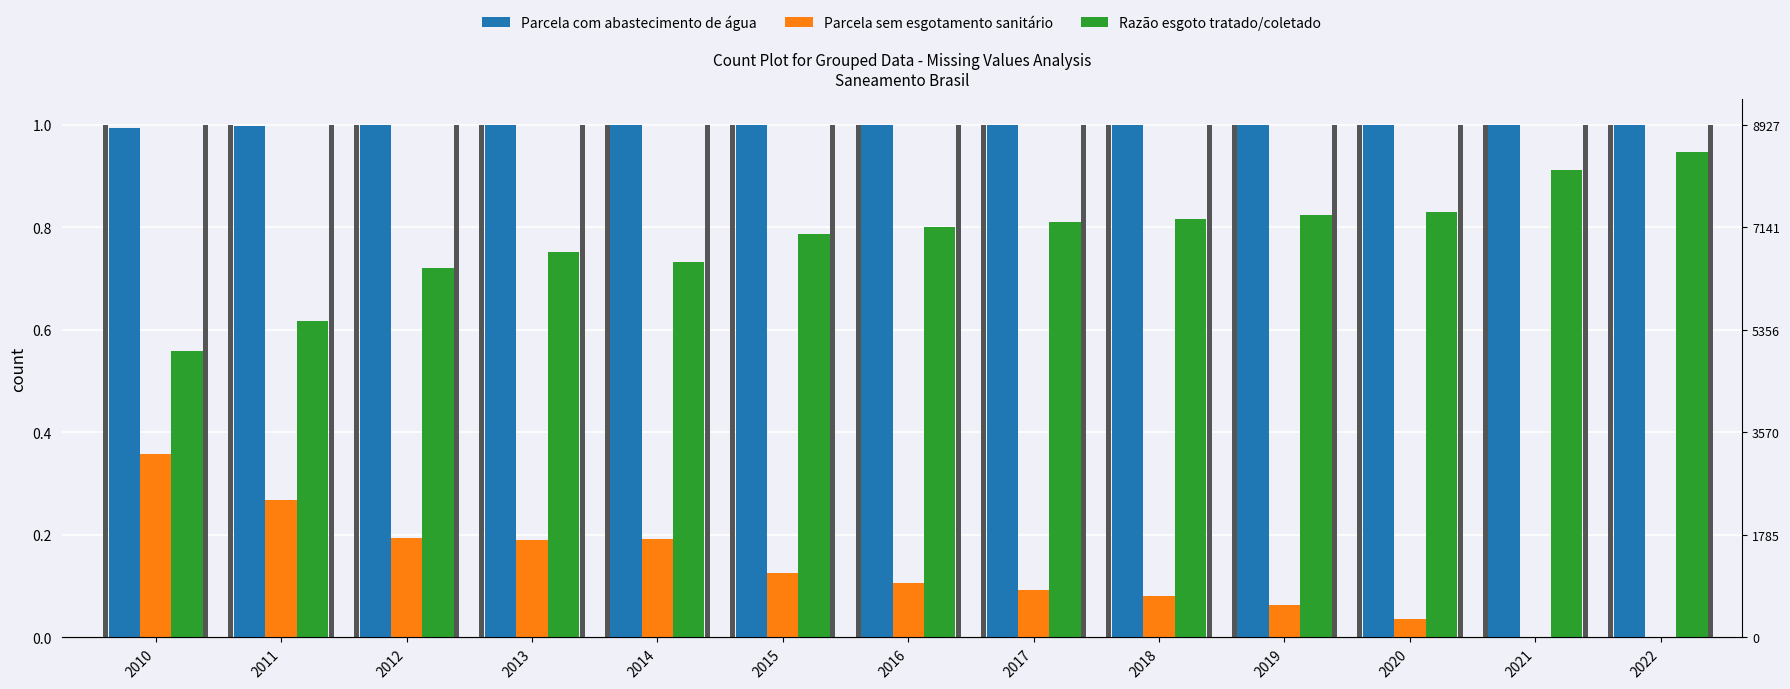

What are all the series names shown in the legend?

Parcela com abastecimento de água, Parcela sem esgotamento sanitário, Razão esgoto tratado/coletado